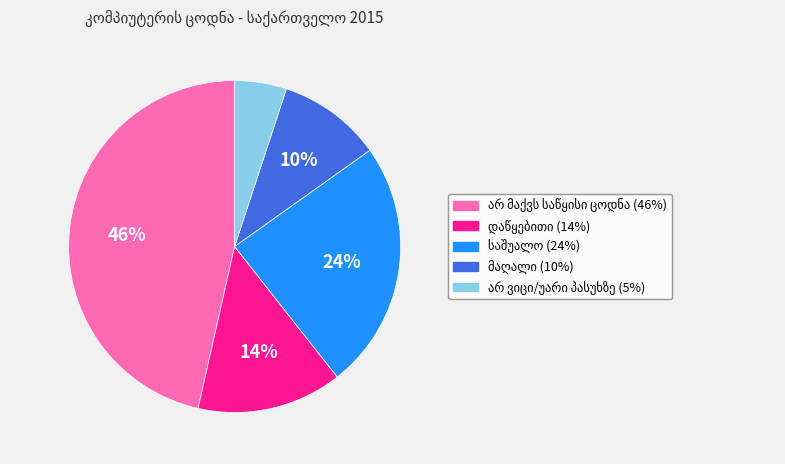

To the nearest percent, what is the average slice percentage?

20%